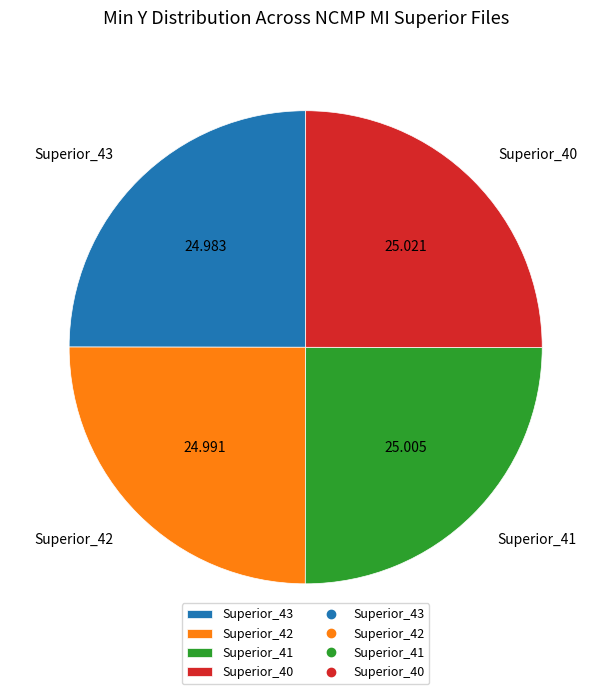

Is Superior_42 the majority of the pie?

No